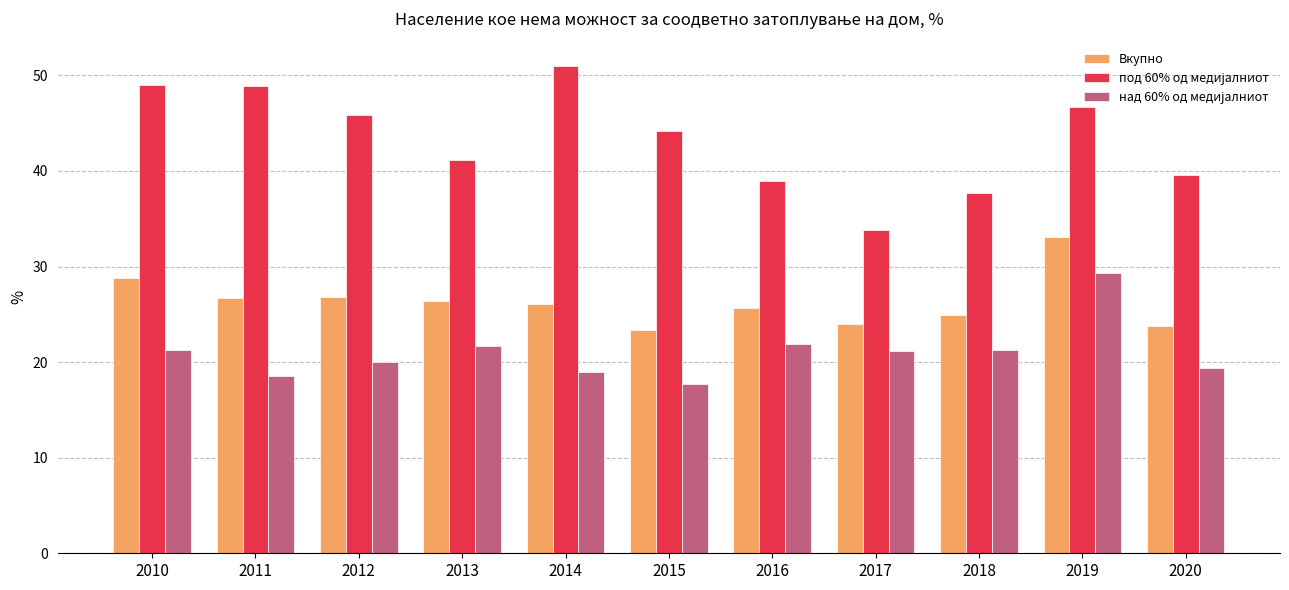

What is the spread (max minus min) of values at 2018?

16.4